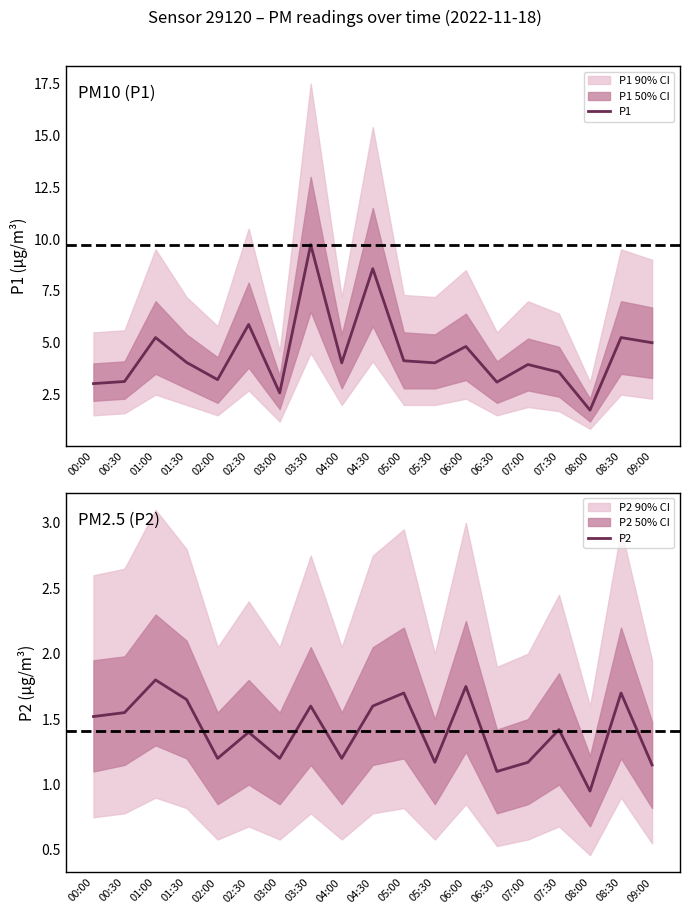

What is the value of the P1 point at the 5th from the left?

3.2